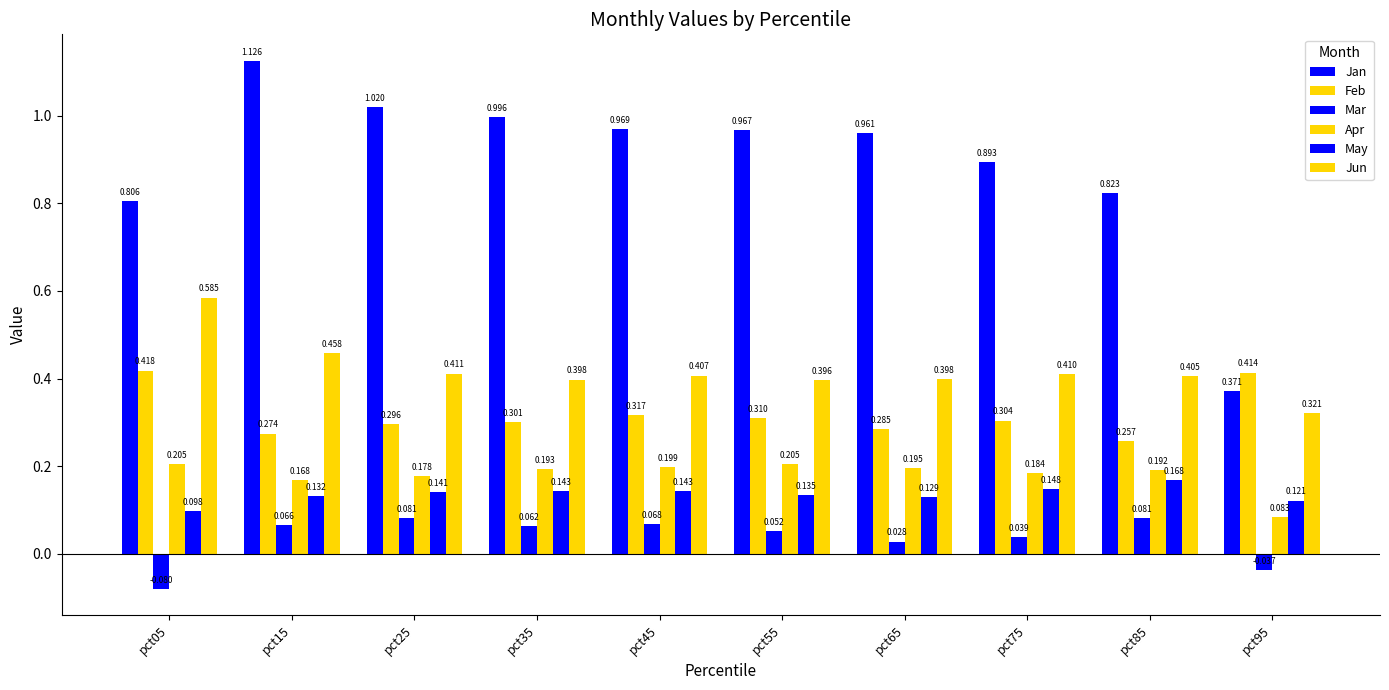

What value does the May series have at pct65?

0.1